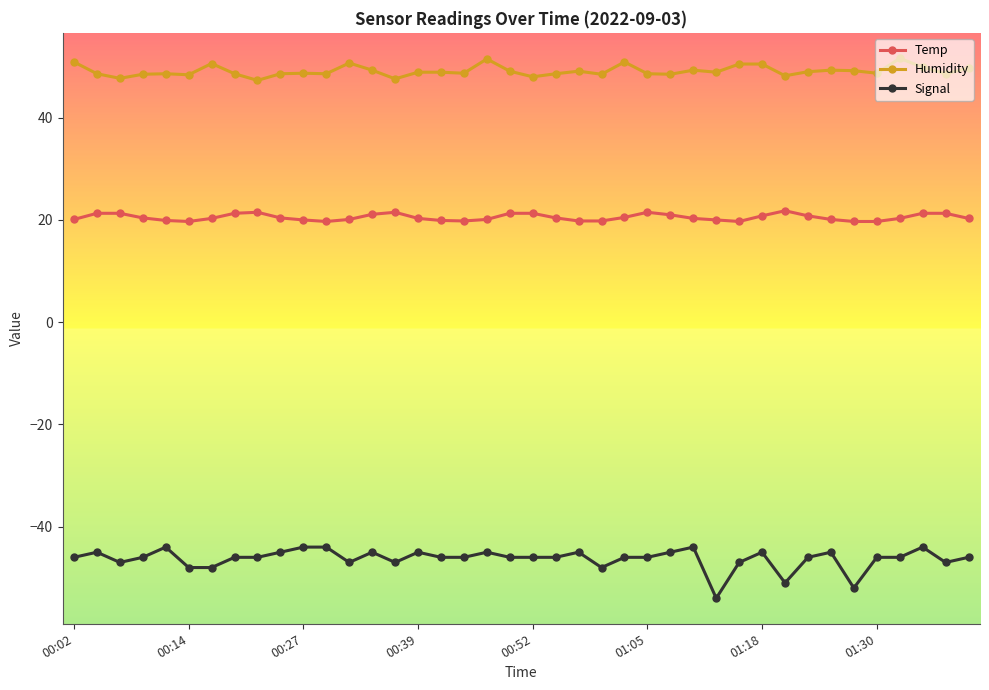

List the series in order of their peak value, highest first.

Humidity, Temp, Signal